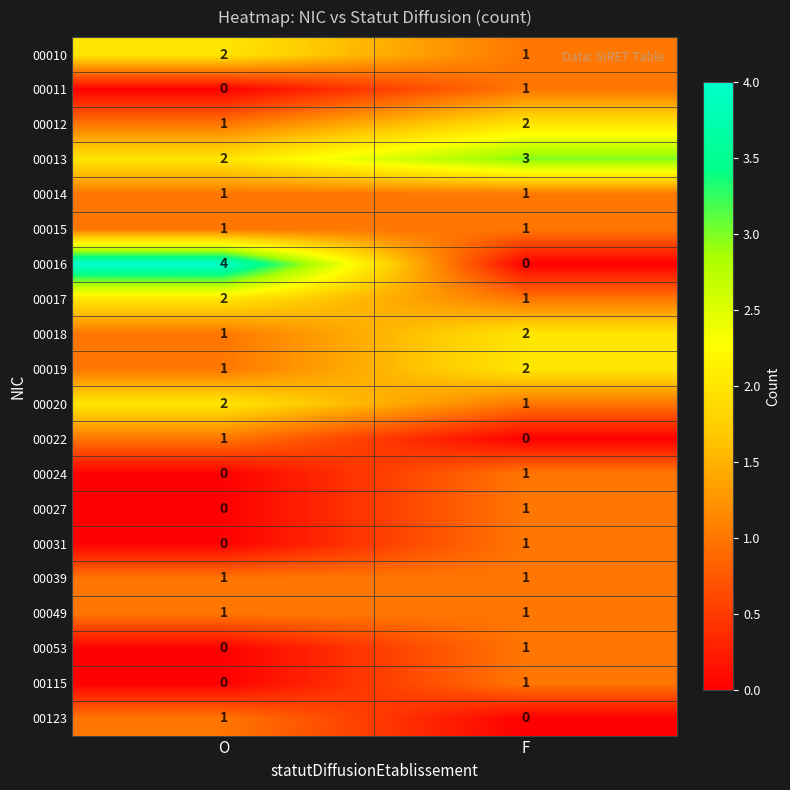

What is the greatest value displayed?

4